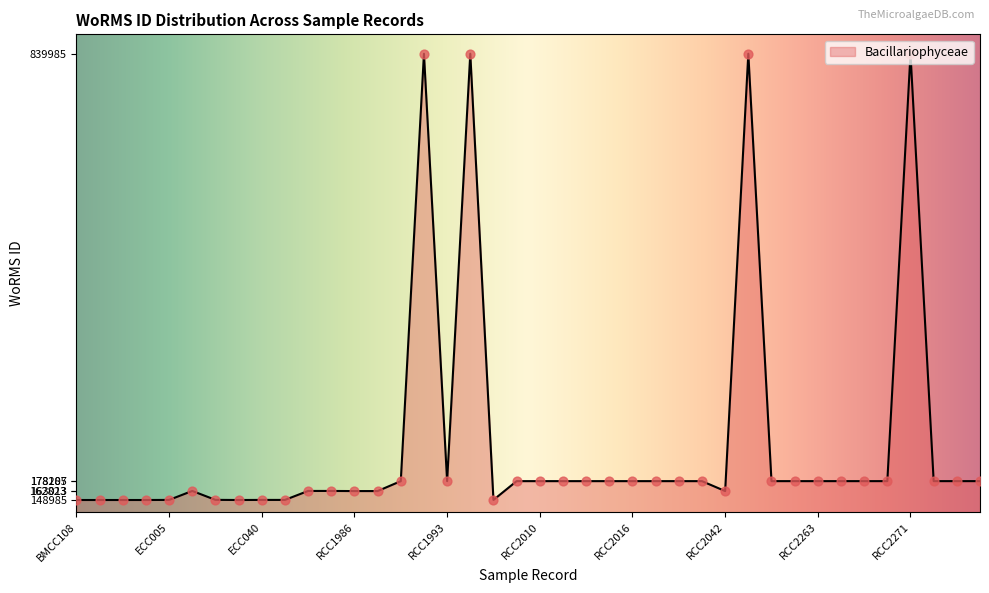

What is the greatest value displayed?

839985